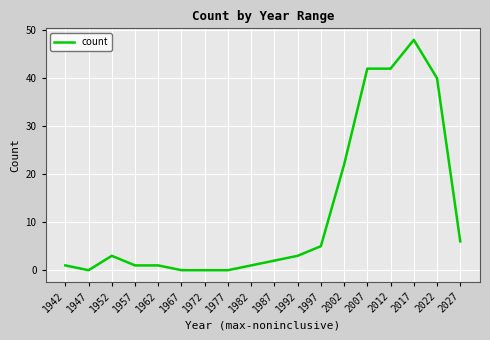

How many lines are shown in the chart?

1